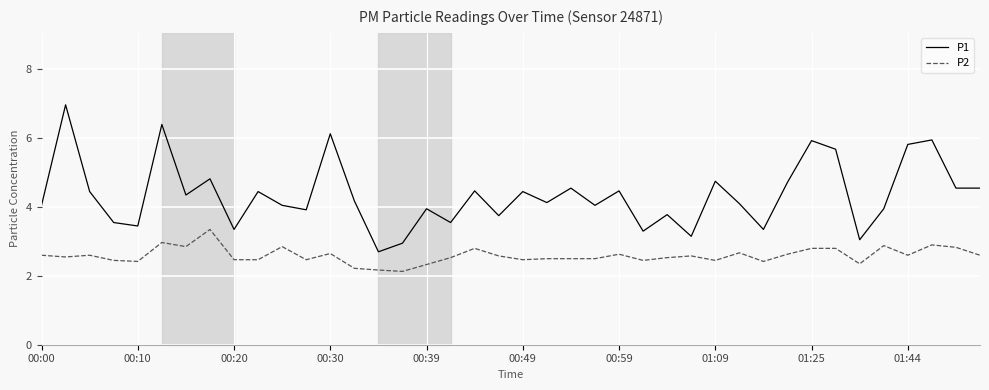

What are all the series names shown in the legend?

P1, P2